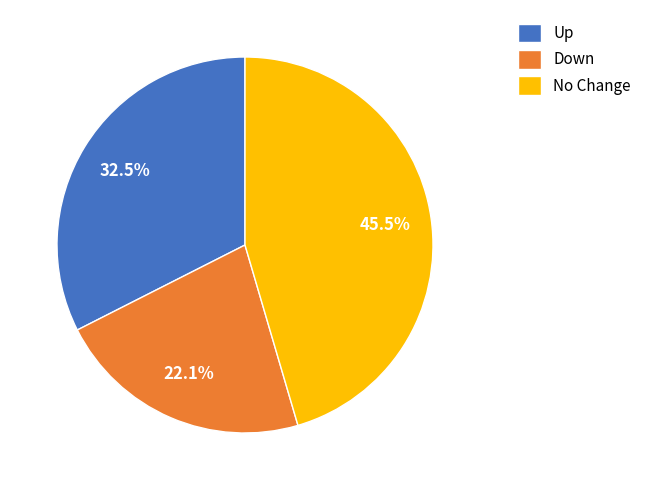

How much of the chart is everything except Down?

77.9%